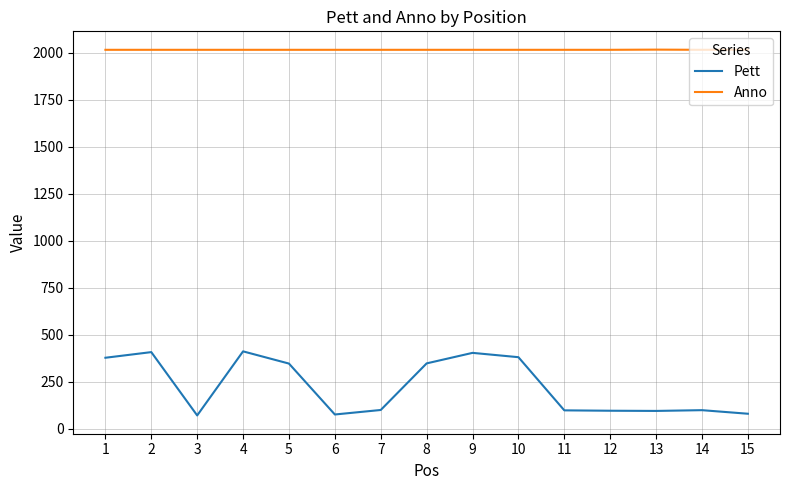

What is the spread (max minus min) of values at 14?

1918